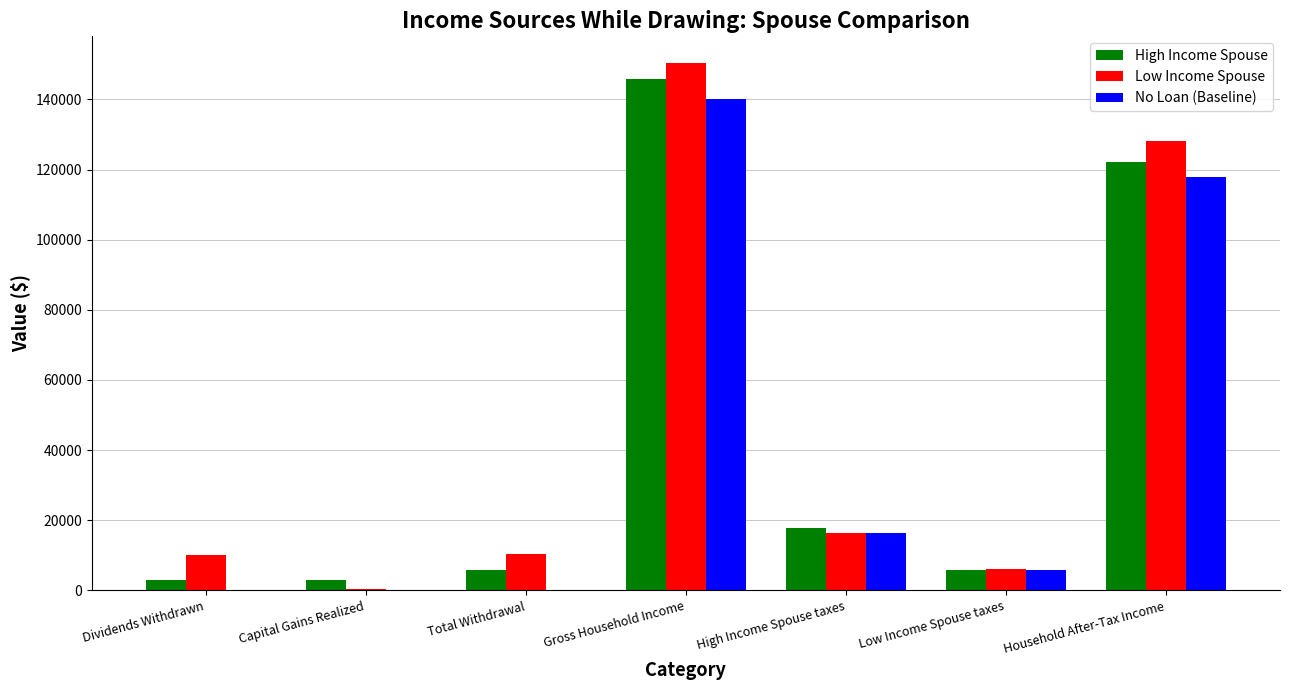

Between Total Withdrawal and Household After-Tax Income, which series saw the biggest shift?

No Loan (Baseline)